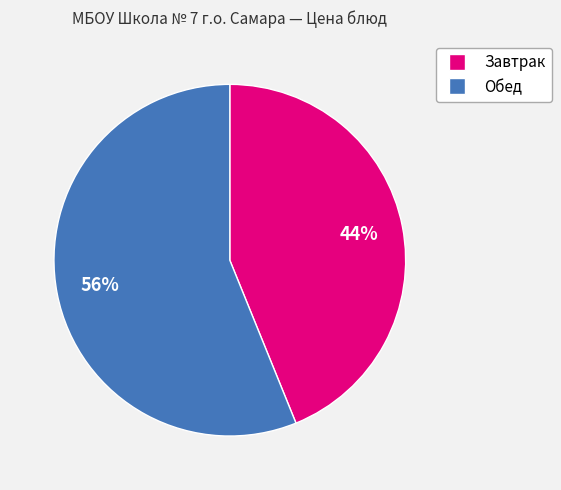

Is there a majority slice in this chart?

Yes